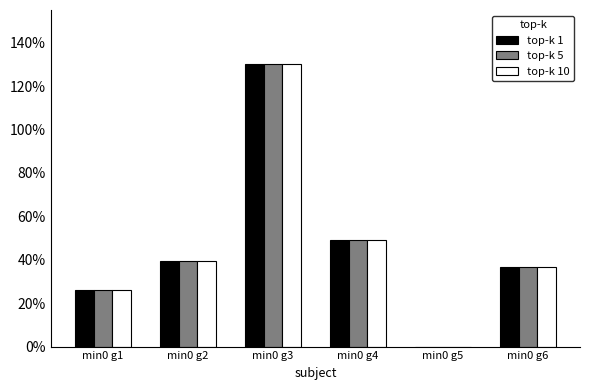

Which has a higher value, min0 g3 or min0 g5?

min0 g3